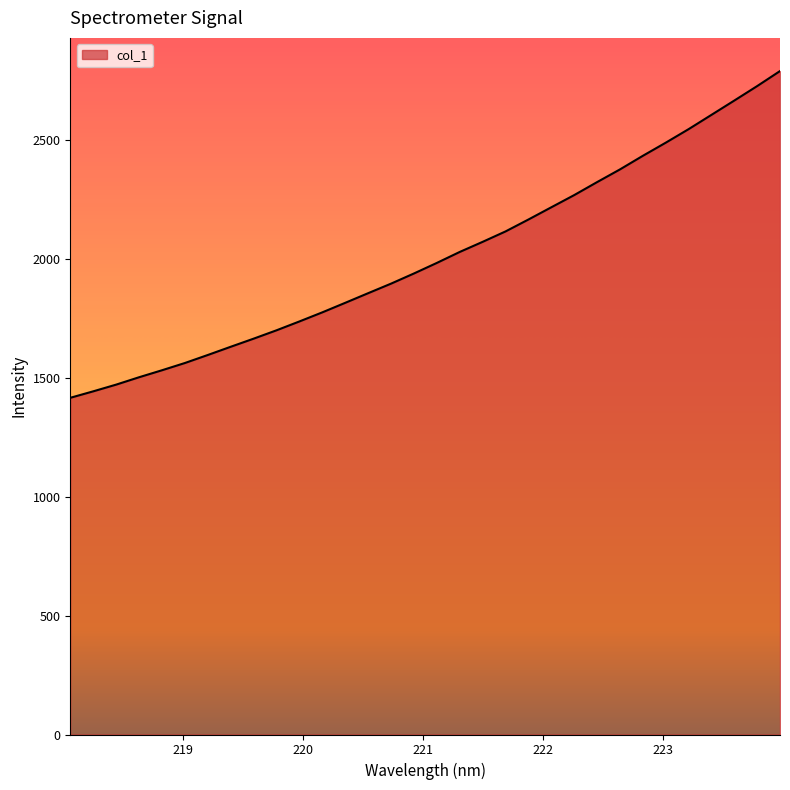

What is the smallest value displayed?

1415.5